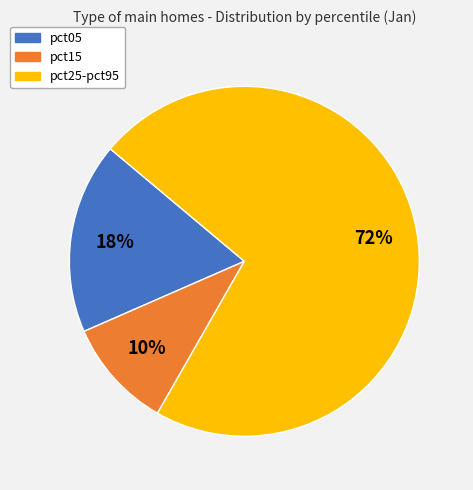

True or false: pct25-pct95 accounts for 58% of the total.

False